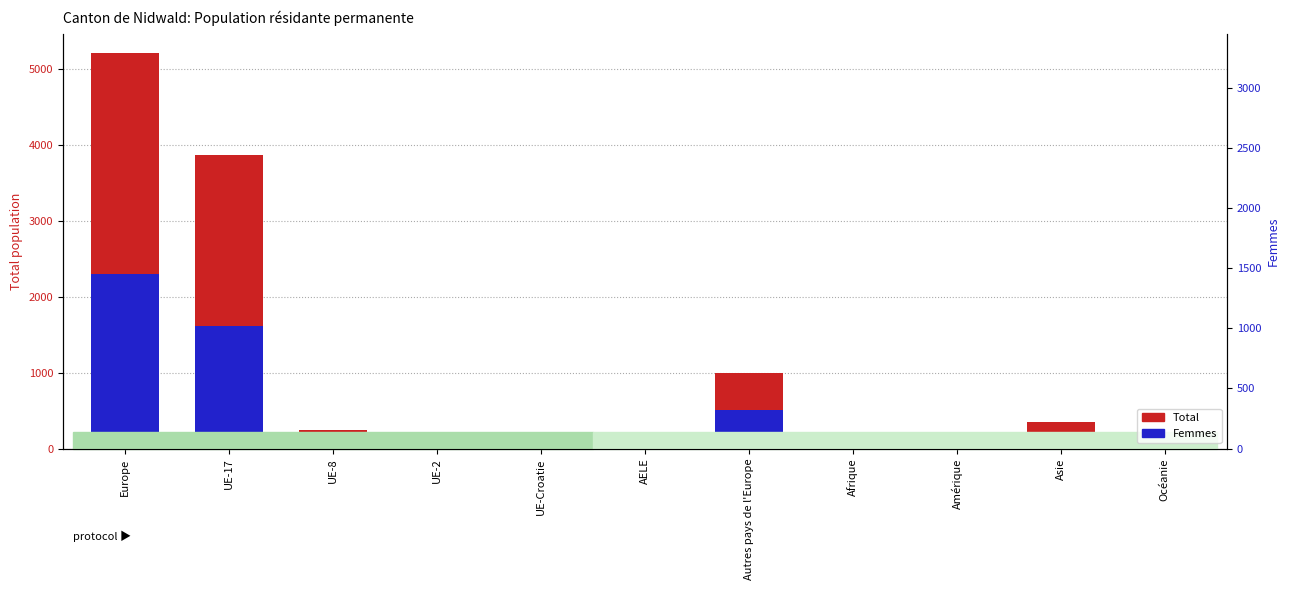

Which series has the widest spread of values?

Total